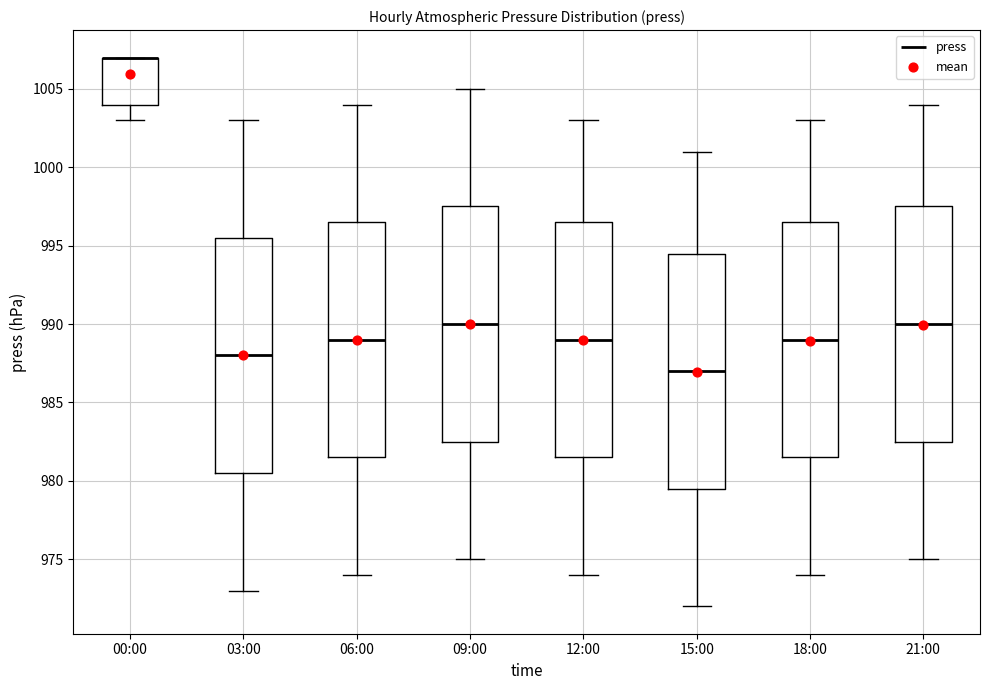

Where does the lower whisker of the box for 06:00 end on the y-axis? The values are not printed on the chart, so give them approximately, as read against the axis.

974.0